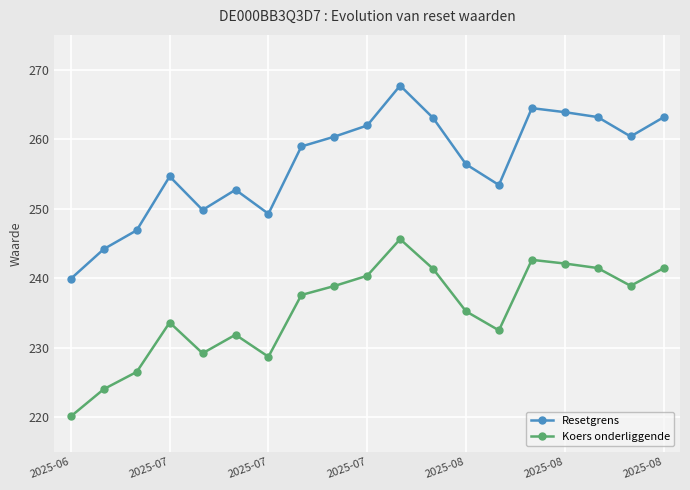

What is the average value of the Koers onderliggende series?

235.4